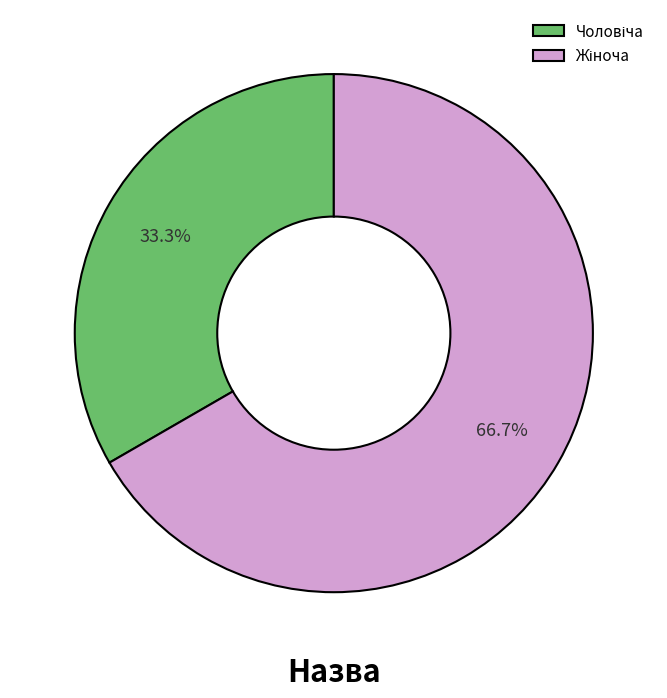

Is there any slice that represents more than half of the pie?

Yes